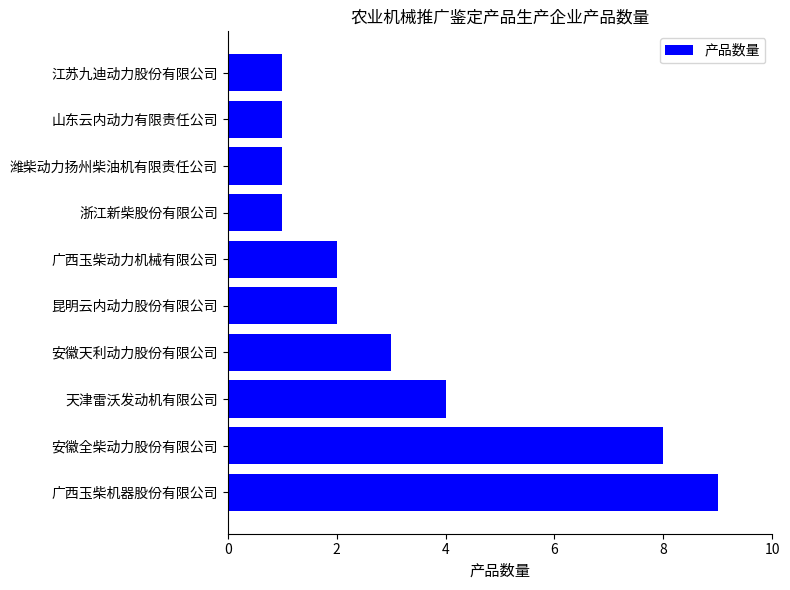

The chart shows a value of 1 at 山东云内动力有限责任公司. True or false?

True